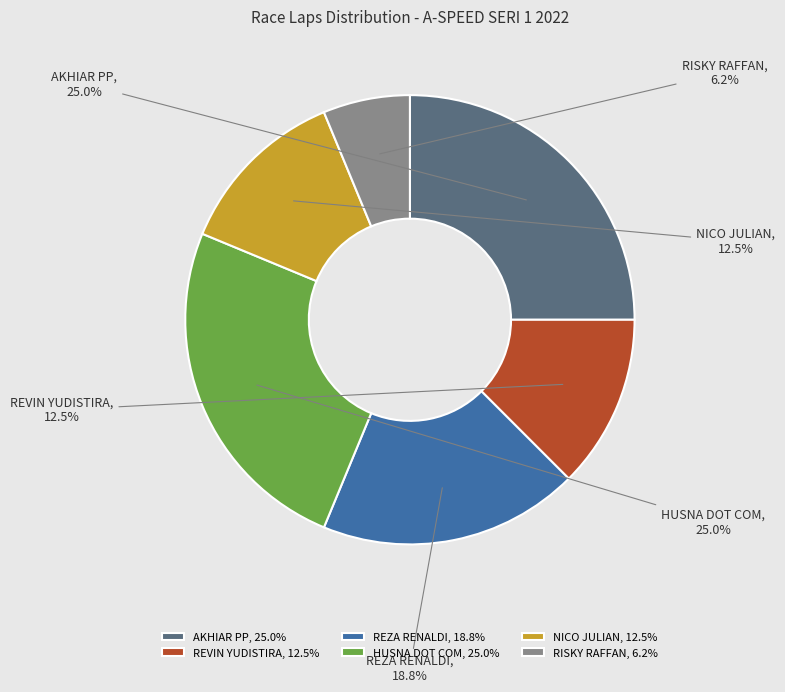

How many slices are in this pie chart?

6